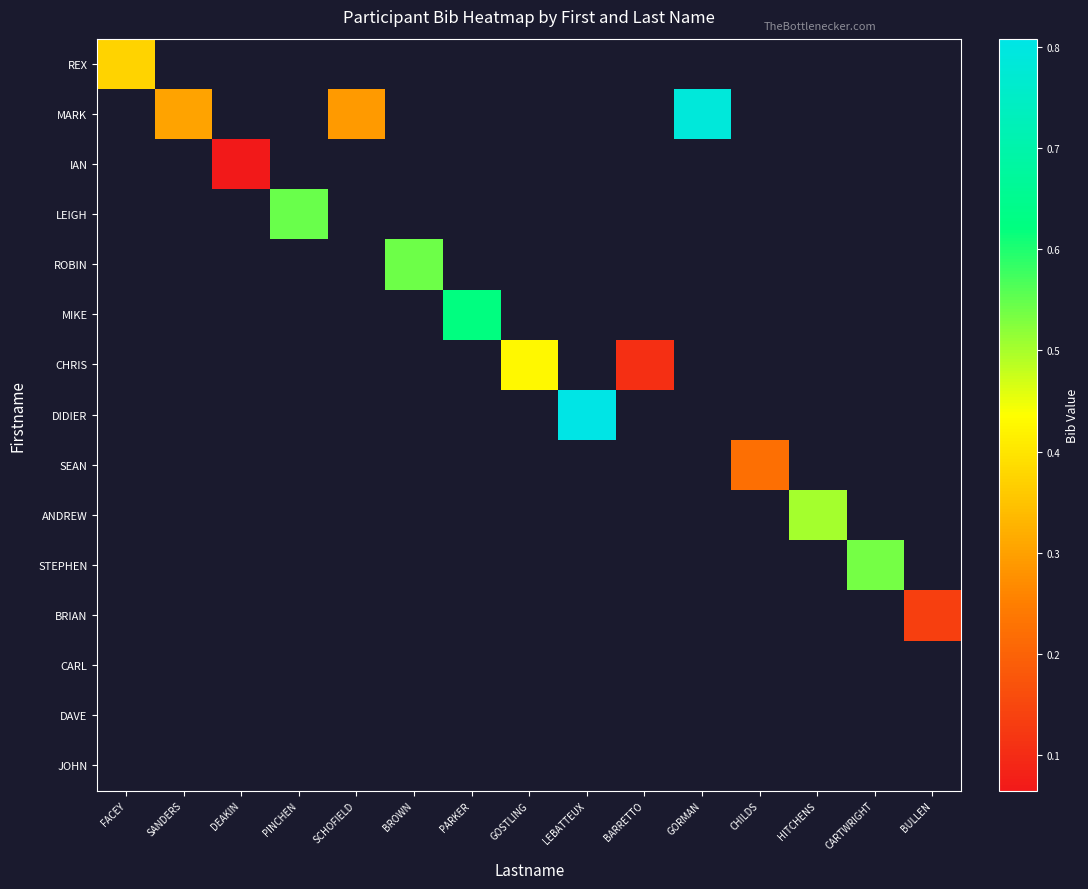

List the series in order of their overall mean, lowest first.

REX, MARK, IAN, LEIGH, ROBIN, MIKE, CHRIS, DIDIER, SEAN, ANDREW, STEPHEN, BRIAN, CARL, DAVE, JOHN